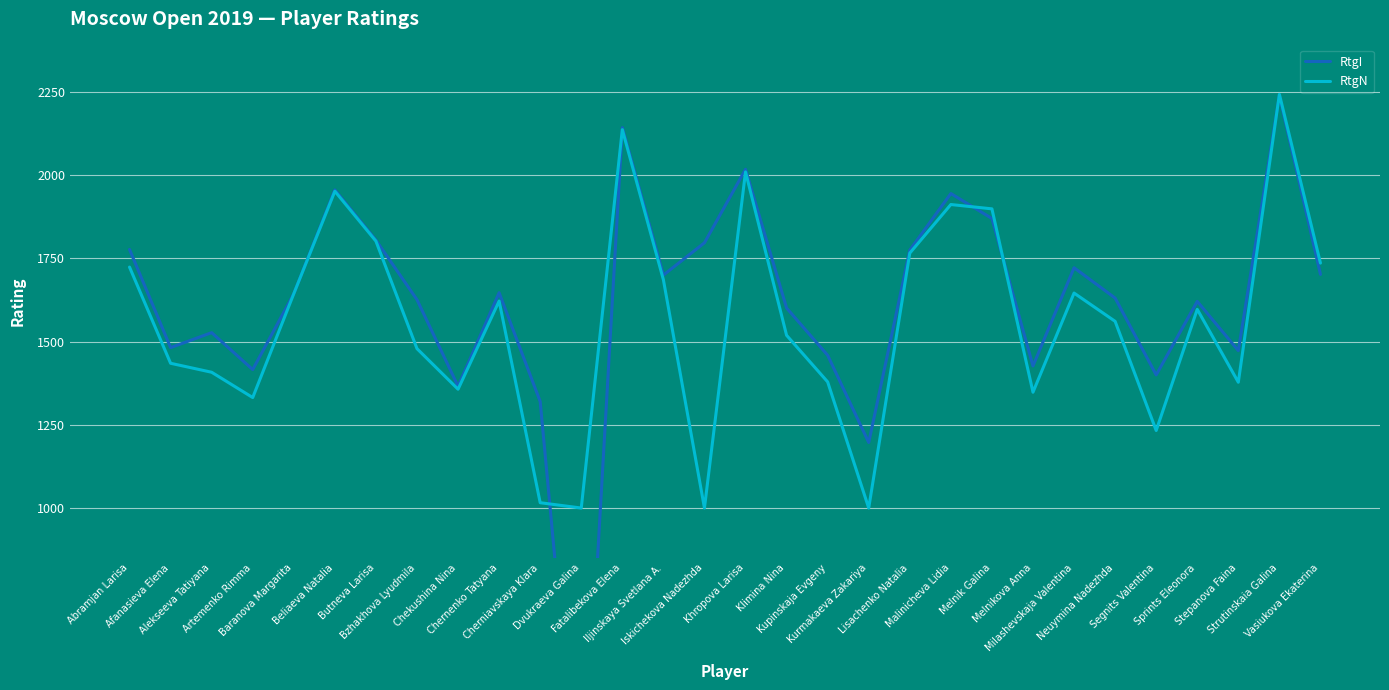

How many positive values does the RtgI series have?

29